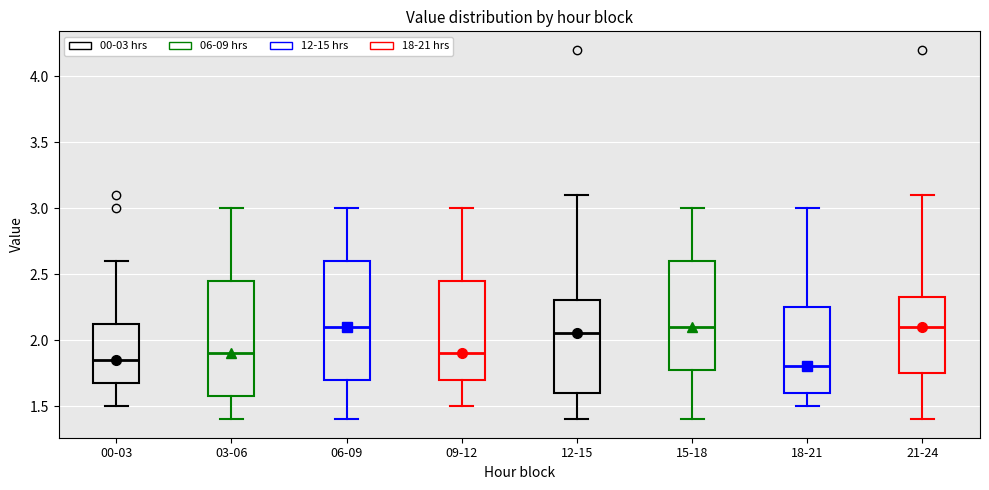

Which box's median line is the lowest?

18-21